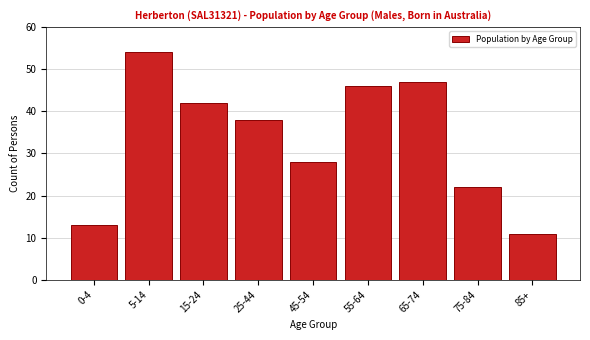

Reading right to left, extract all data points from this chart.

85+=11	75-84=22	65-74=47	55-64=46	45-54=28	25-44=38	15-24=42	5-14=54	0-4=13